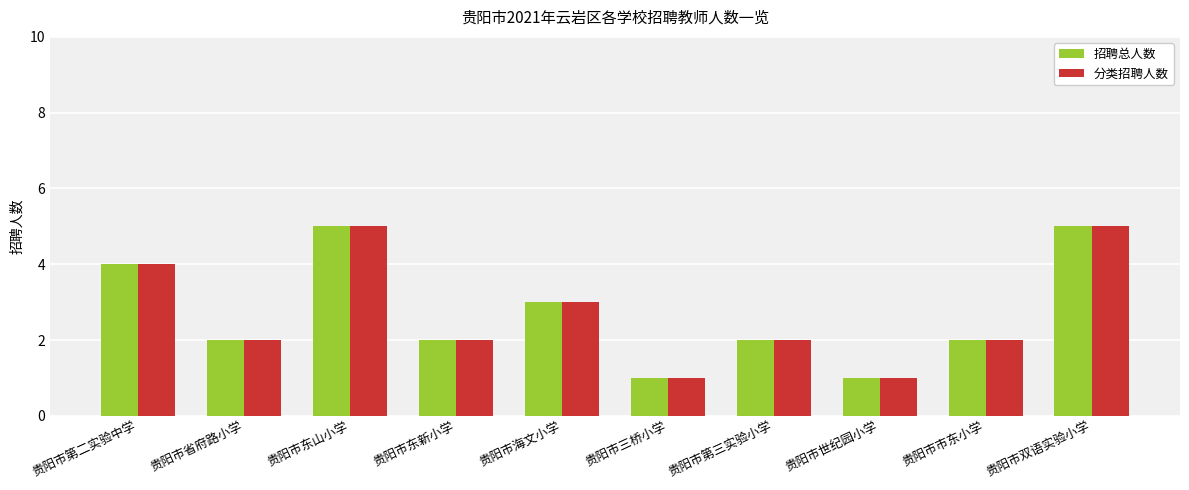

How many groups of bars are there?

10